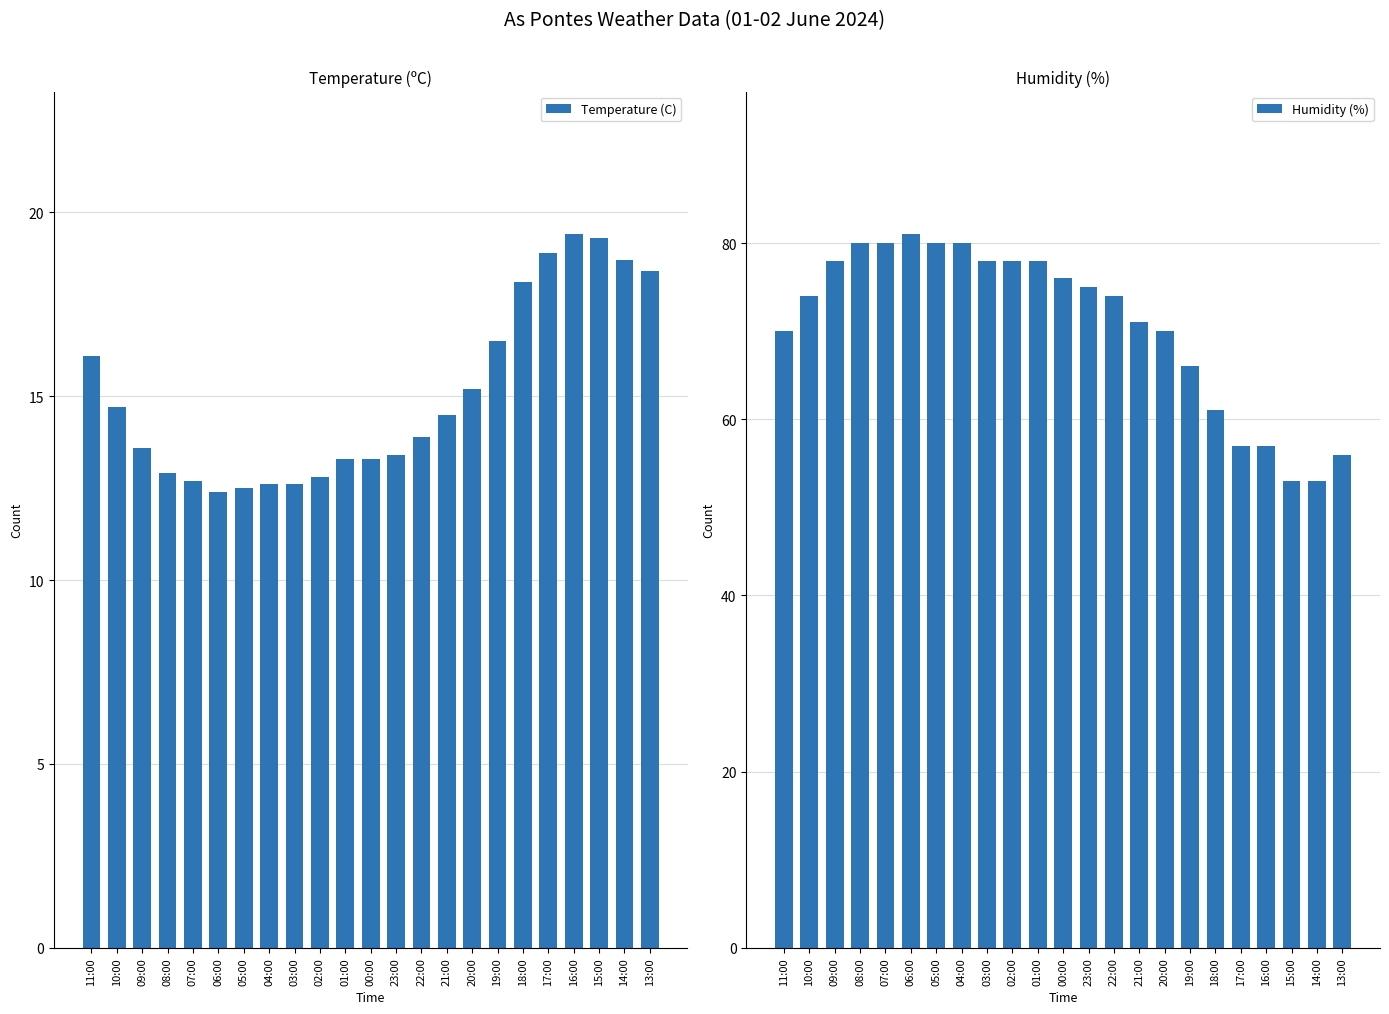

What position from the right is 16:00?

4